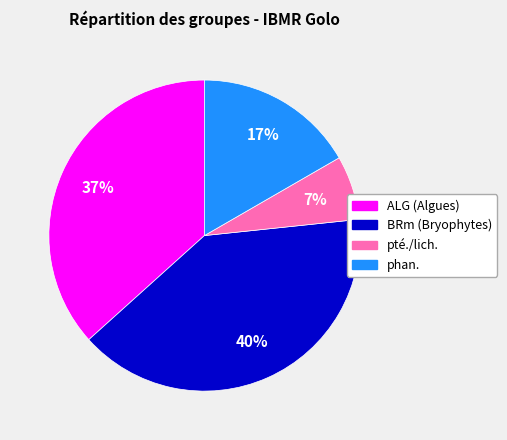

Do pté./lich. and ALG (Algues) together represent more than half of the pie?

No